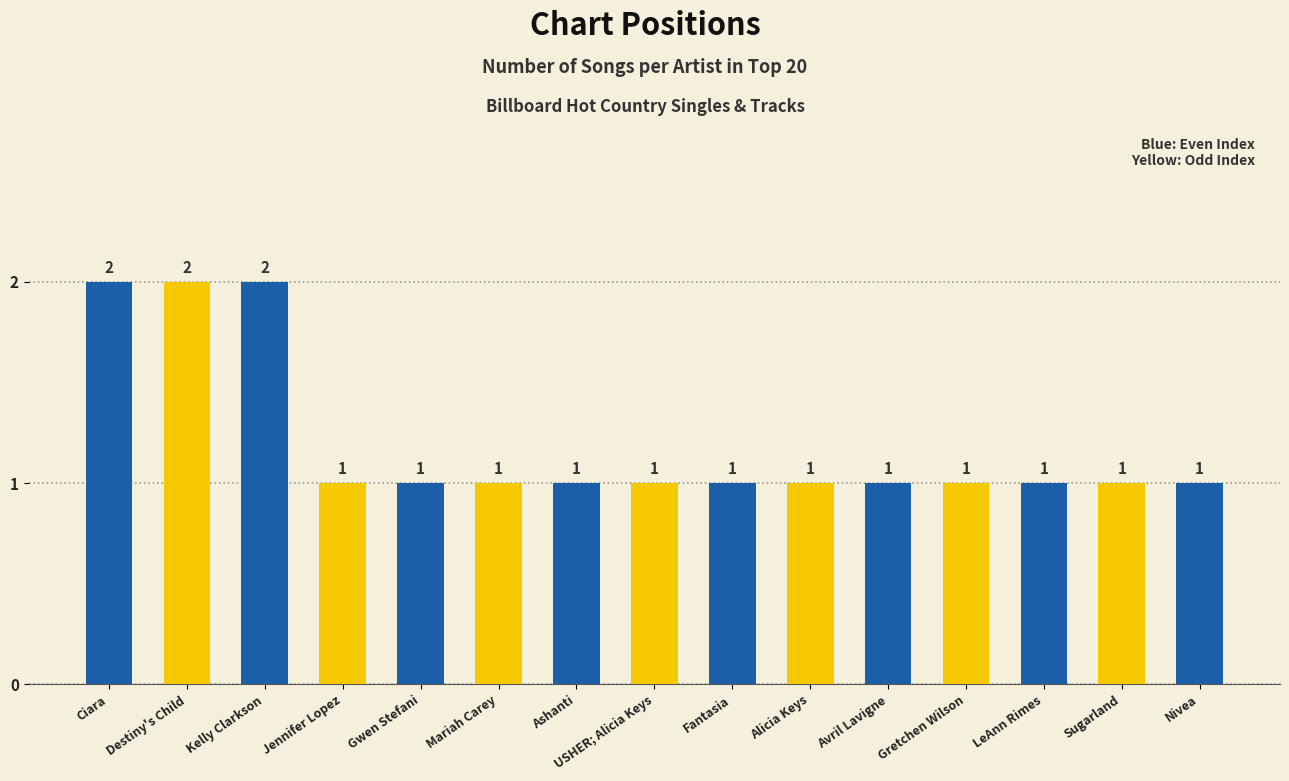

What is the value of the 2nd bar from the left?

2